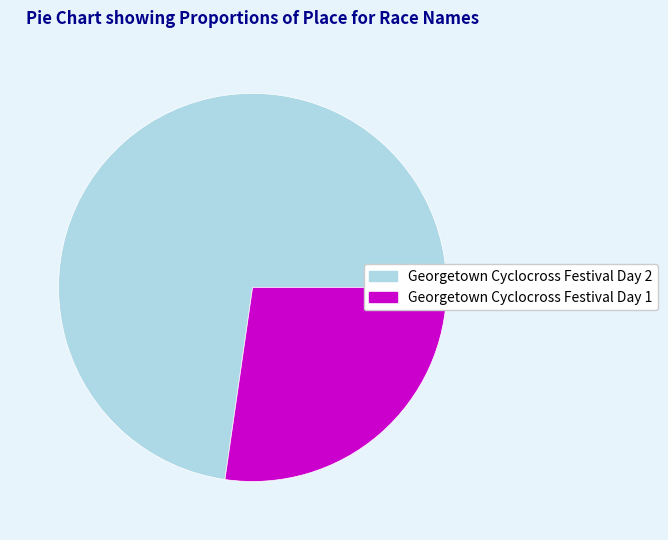

Does Georgetown Cyclocross Festival Day 2 represent more than half of the total?

Yes